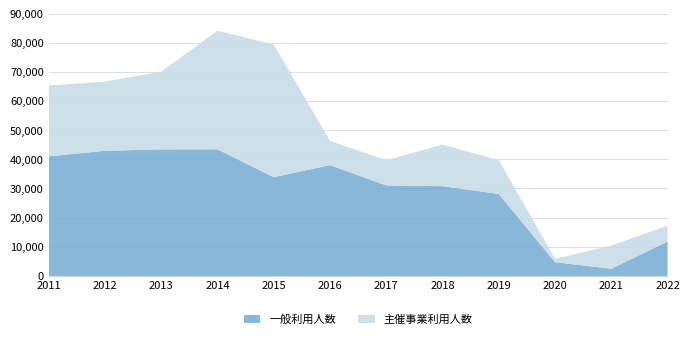

Reading left to right, extract all data points from this chart.

一般利用人数: 41020	42919	43399	43425	33848	38005	31034	30764	28103	4678	2439	11778
主催事業利用人数: 24333	23739	26670	40704	45516	8315	8652	14276	11623	1185	7956	5482